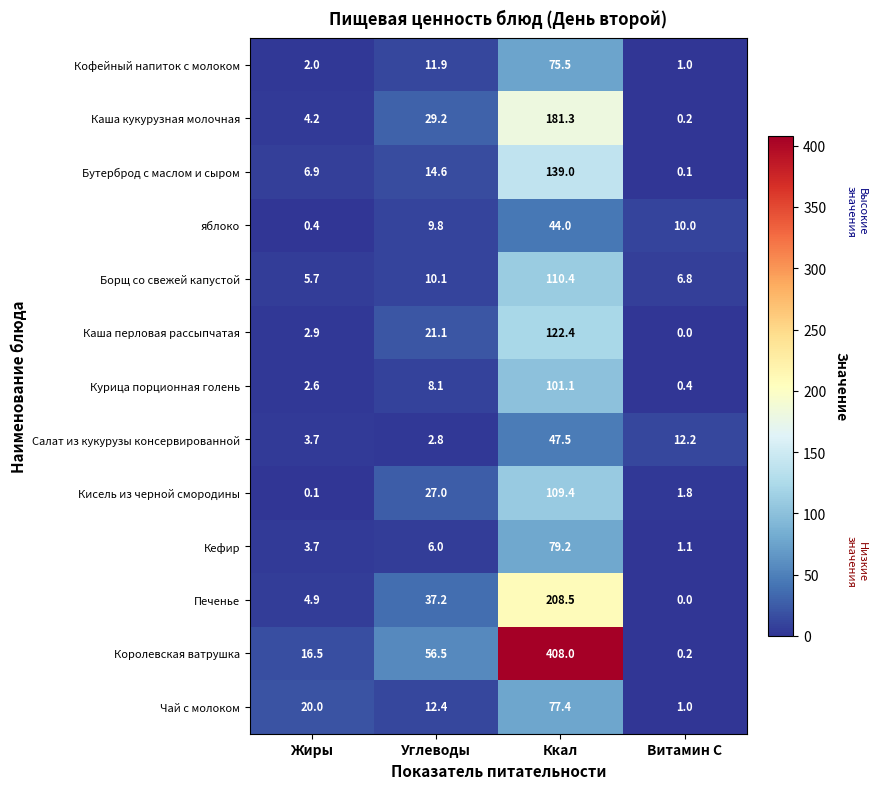

Is it true that Каша перловая рассыпчатая equals 122.4 at Ккал?

True